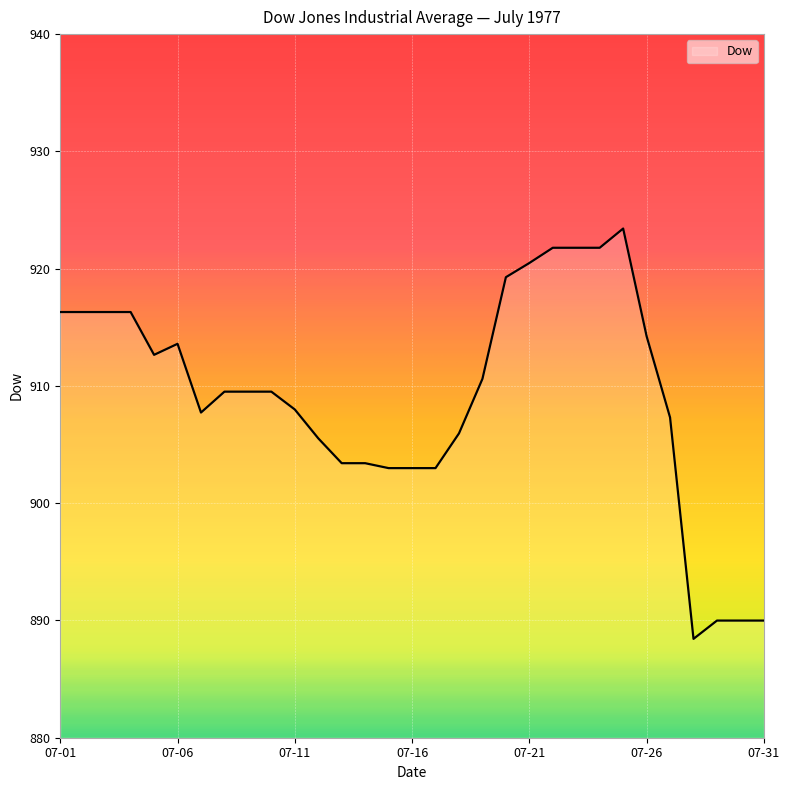

How many values are below 909?

14